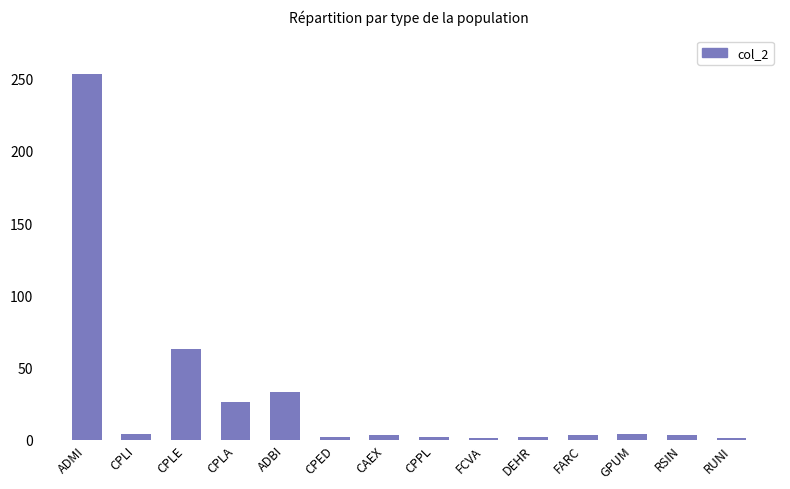

Which category has the highest value across all series?

ADMI